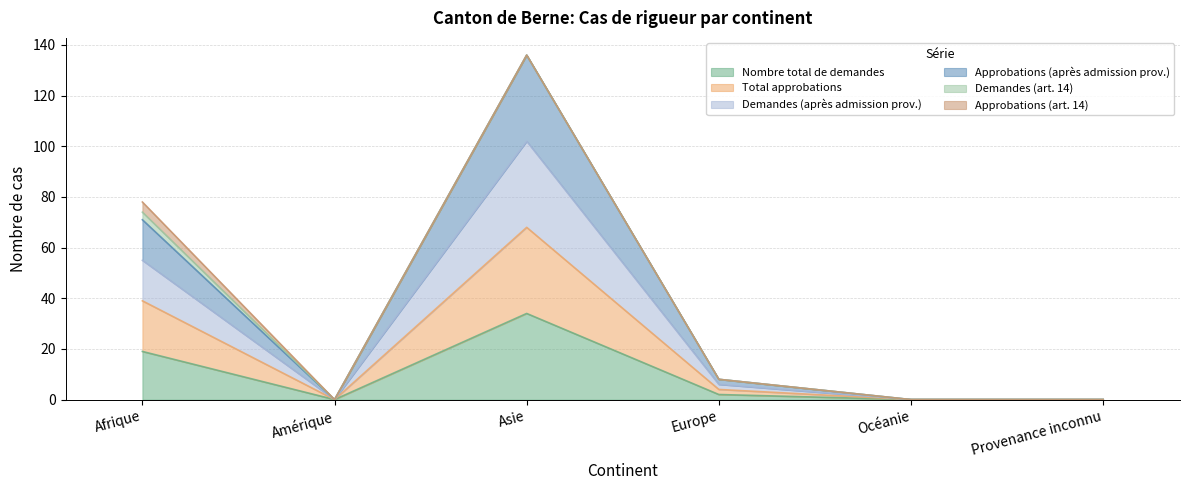

True or false: Total approbations and Nombre total de demandes cross at least once.

False